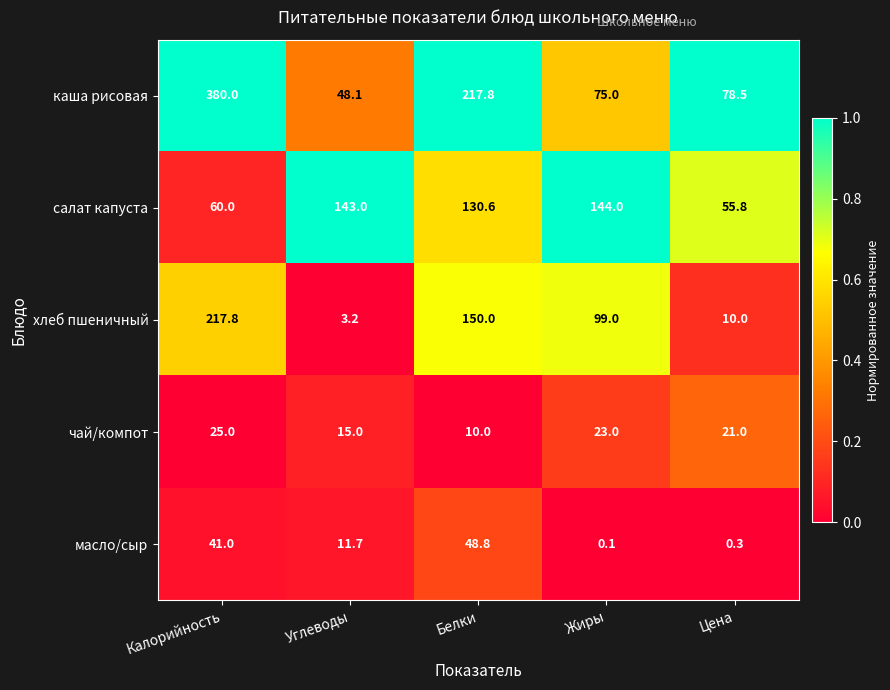

Reading right to left, extract all data points from this chart.

каша рисовая: Цена=78.5	Жиры=75.0	Белки=217.8	Углеводы=48.1	Калорийность=380.0
салат капуста: Цена=55.8	Жиры=144.0	Белки=130.6	Углеводы=143.0	Калорийность=60.0
хлеб пшеничный: Цена=10.0	Жиры=99.0	Белки=150.0	Углеводы=3.2	Калорийность=217.8
чай/компот: Цена=21.0	Жиры=23.0	Белки=10.0	Углеводы=15.0	Калорийность=25.0
масло/сыр: Цена=0.3	Жиры=0.1	Белки=48.8	Углеводы=11.7	Калорийность=41.0